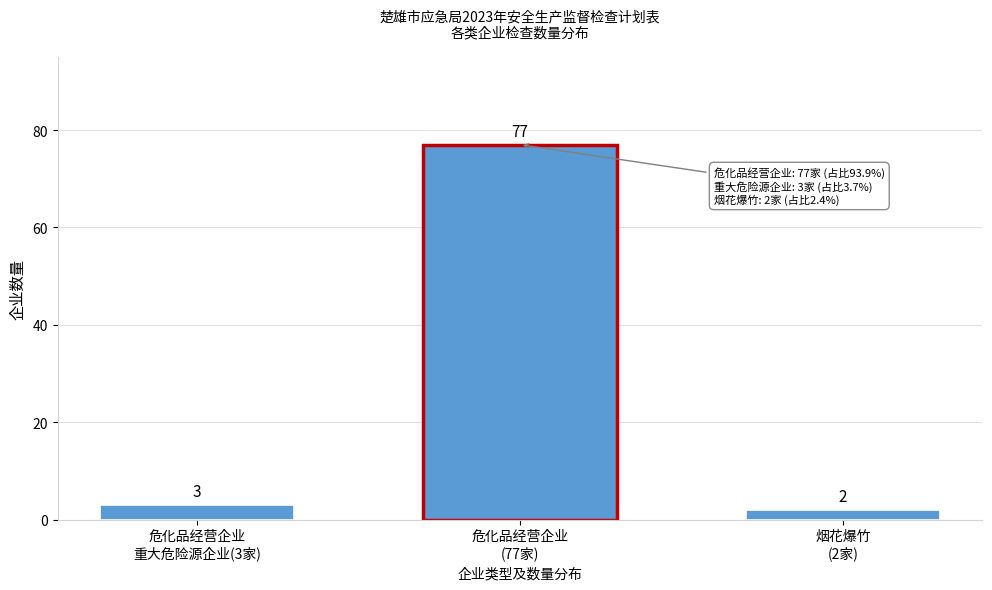

Reading left to right, what are all the values shown in this chart?

3	77	2